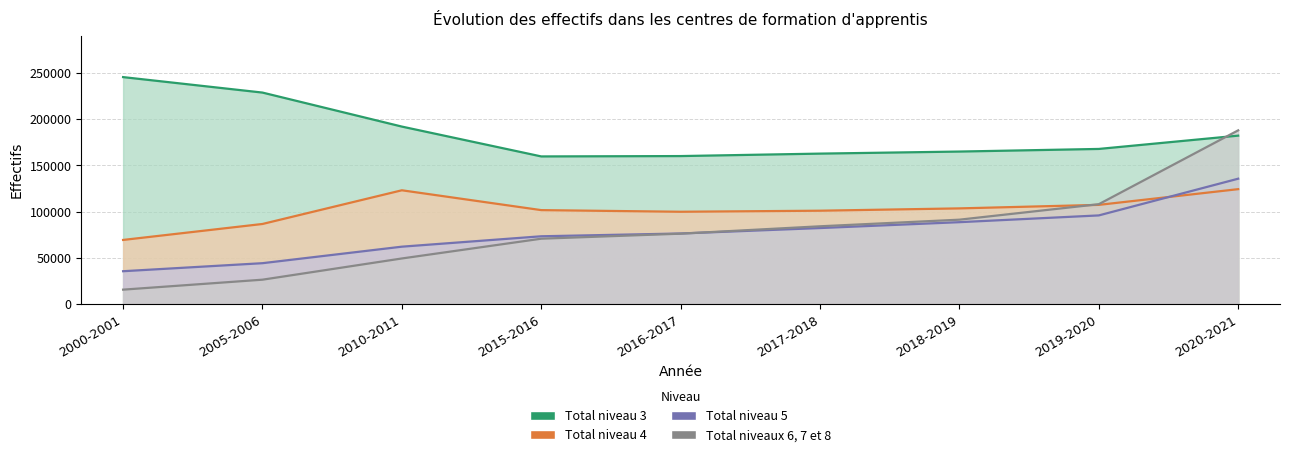

Reading left to right, extract all data points from this chart.

Total niveau 3: 2000-2001=245333	2005-2006=228613	2010-2011=191857	2015-2016=159610	2016-2017=159998	2017-2018=162650	2018-2019=164874	2019-2020=167702	2020-2021=182068
Total niveau 4: 2000-2001=69355	2005-2006=86609	2010-2011=123018	2015-2016=101582	2016-2017=99814	2017-2018=100952	2018-2019=103453	2019-2020=107255	2020-2021=124236
Total niveau 5: 2000-2001=35553	2005-2006=44233	2010-2011=62074	2015-2016=73317	2016-2017=76326	2017-2018=82200	2018-2019=88551	2019-2020=95860	2020-2021=135540
Total niveaux 6, 7 et 8: 2000-2001=15633	2005-2006=26404	2010-2011=49331	2015-2016=70696	2016-2017=76128	2017-2018=84104	2018-2019=91249	2019-2020=107986	2020-2021=187791